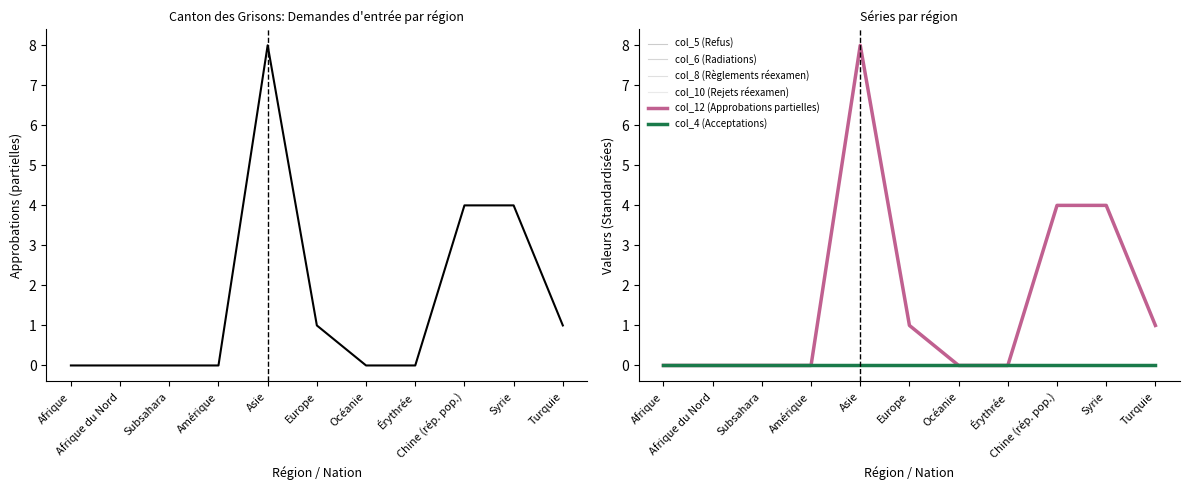

True or false: col_4 (Acceptations) and col_5 (Refus) cross at least once.

False